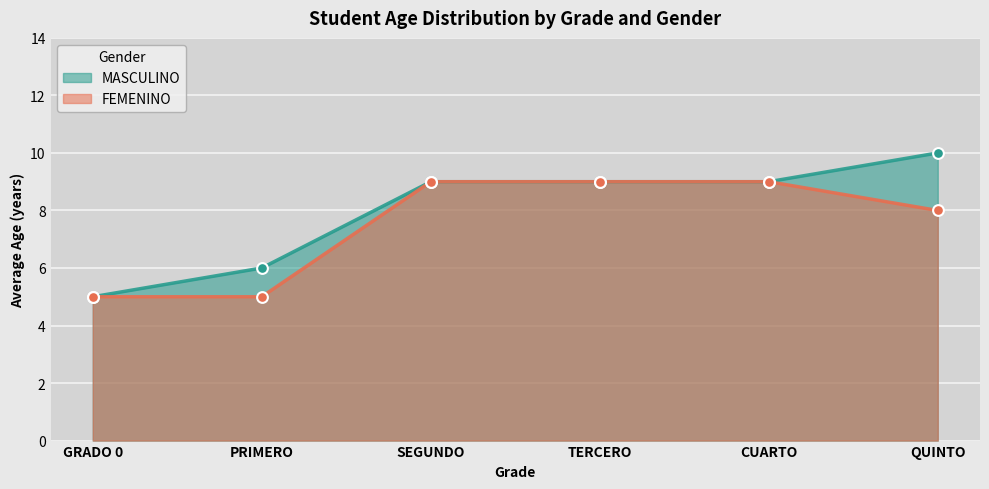

What is the total value across all series at CUARTO?

18